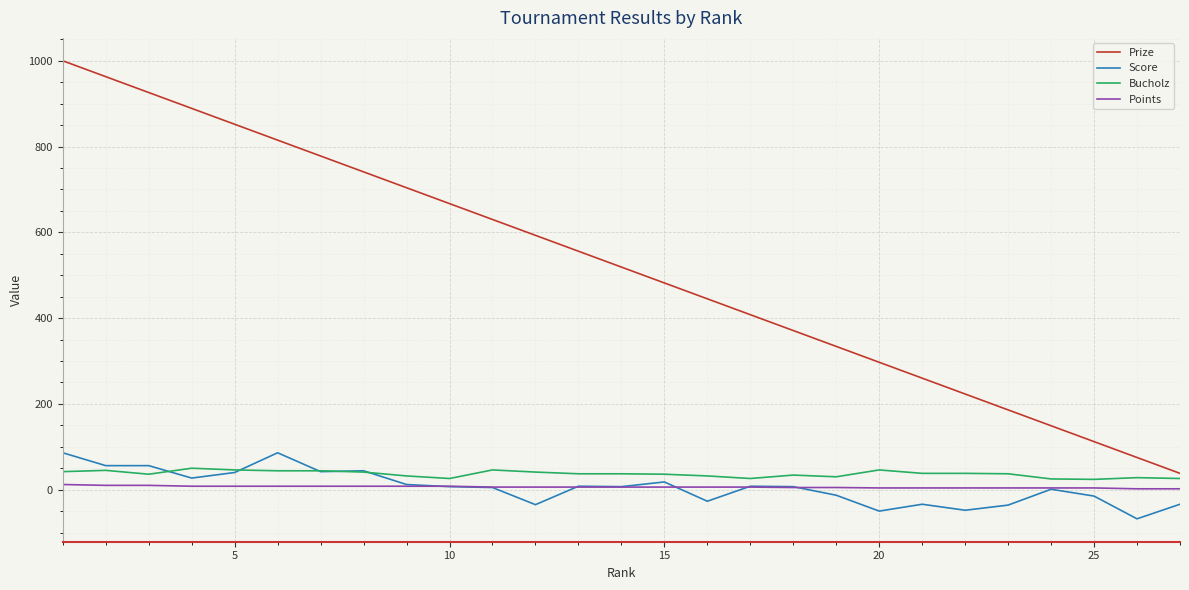

True or false: Prize and Score cross at least once.

False